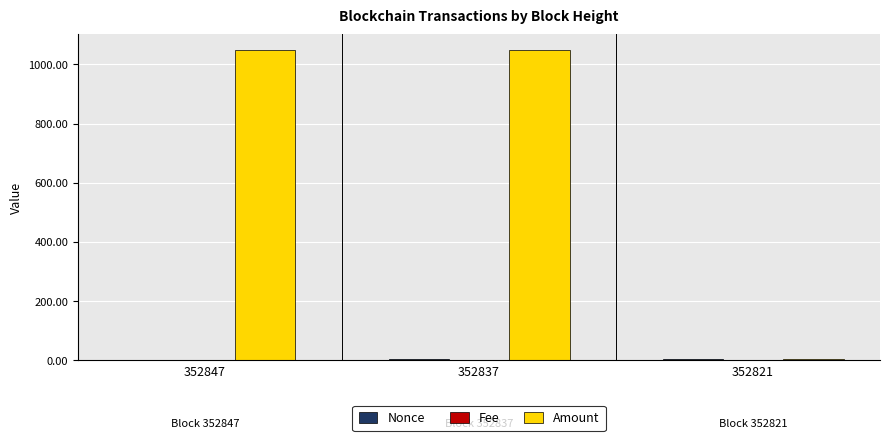

Is it true that Amount equals 3.0 at 352821?

True